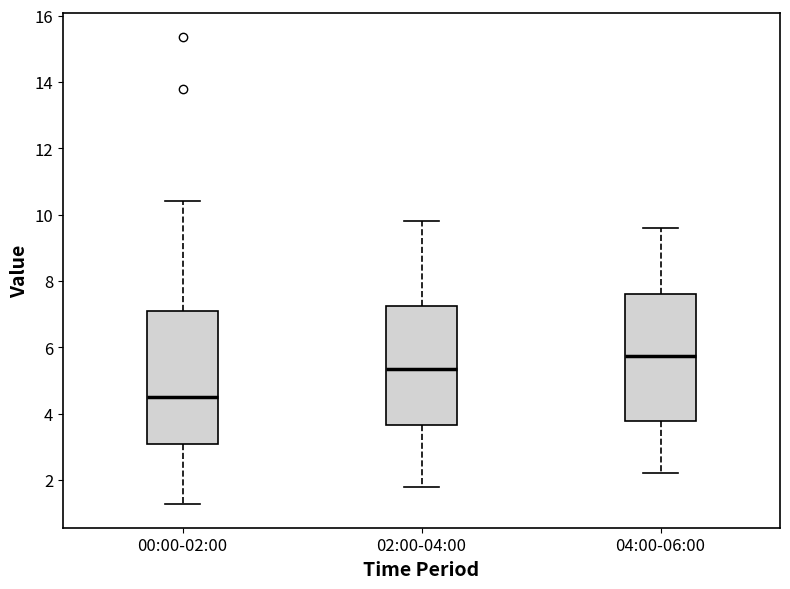

Reading left to right, read every box against the y-axis: the position of its median line, the range the box covers, and the ends of its whiskers. The values are not printed on the chart, so give them approximately, as read against the axis.

00:00-02:00: median 4.6, box 3.0 to 7.0, whiskers 1.2 to 10.4
02:00-04:00: median 5.4, box 3.6 to 7.2, whiskers 1.8 to 9.8
04:00-06:00: median 5.8, box 3.8 to 7.6, whiskers 2.2 to 9.6